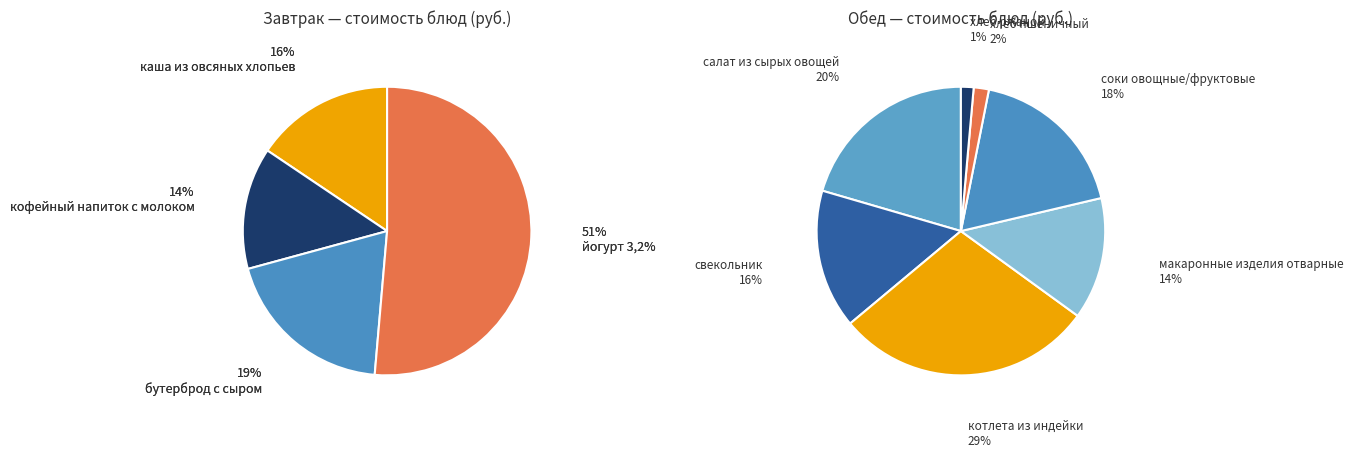

Rank the categories by value from lowest to highest.

хлеб ржаной, хлеб пшеничный, кофейный напиток с молоком, каша из овсяных хлопьев, макаронные изделия отварные, свекольник, бутерброд с сыром, соки овощные/фруктовые, салат из сырых овощей, котлета из индейки, йогурт 3,2%